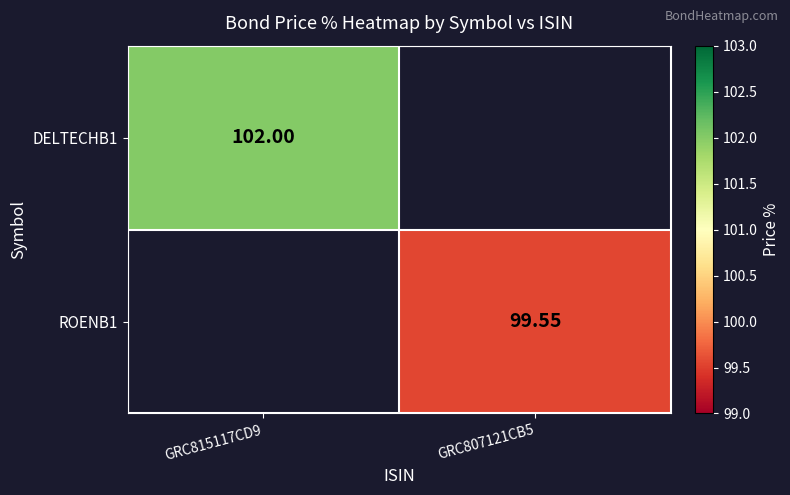

At how many categories does at least one series exceed 36?

2